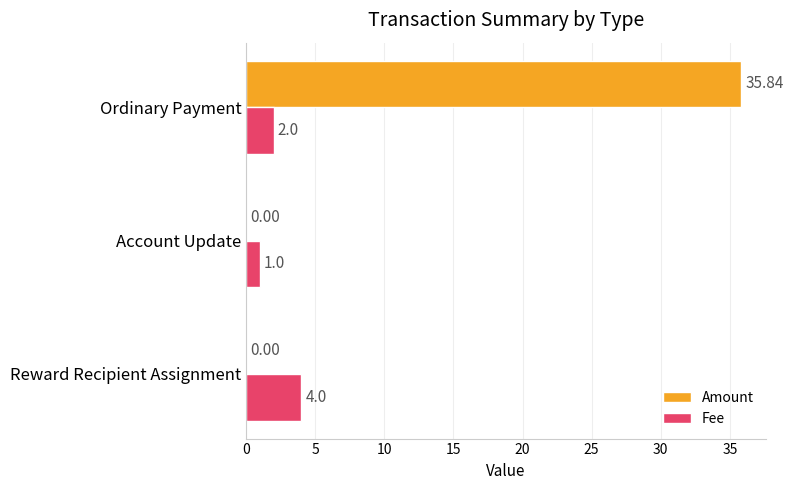

At which category is the sum across all series the highest?

Ordinary Payment